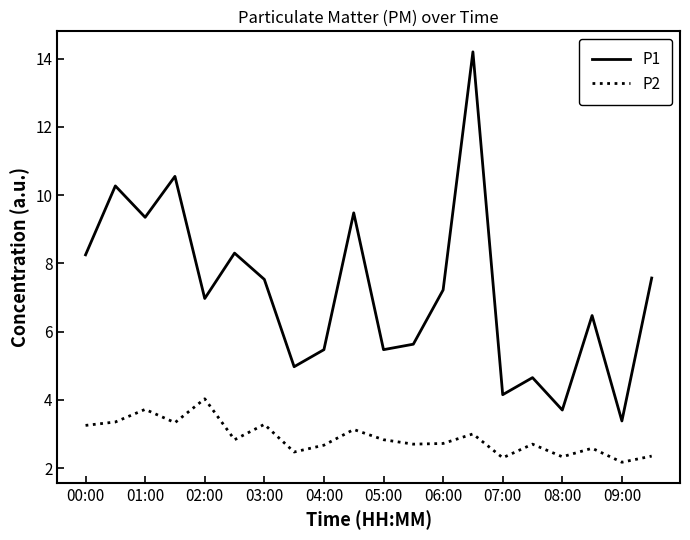

What is the minimum value for P2?

2.2